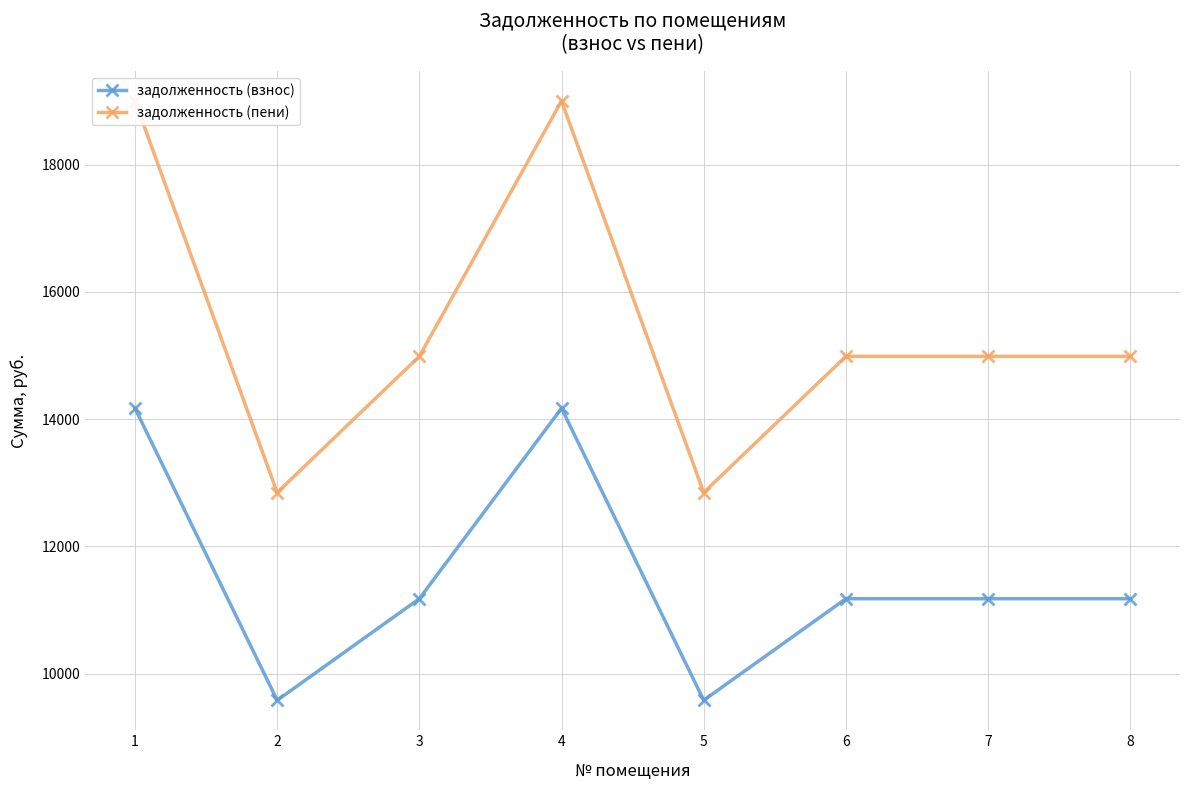

Where does the задолженность (пени) series first go above 14987?

1